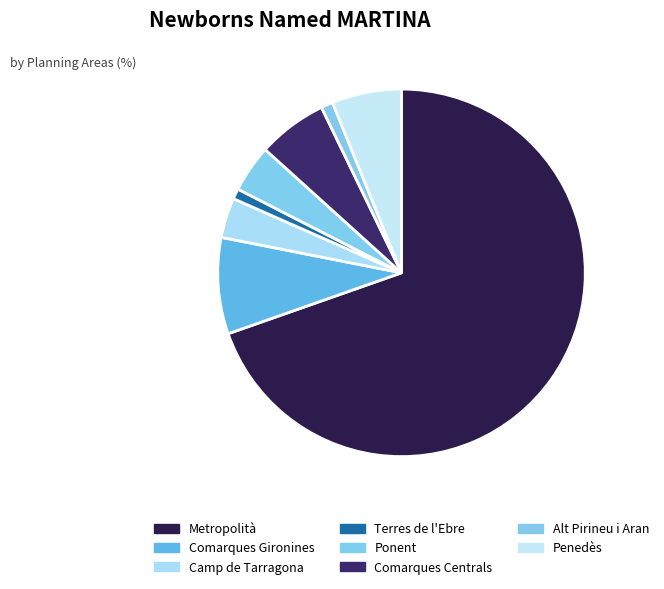

How many segments does this pie chart have?

8